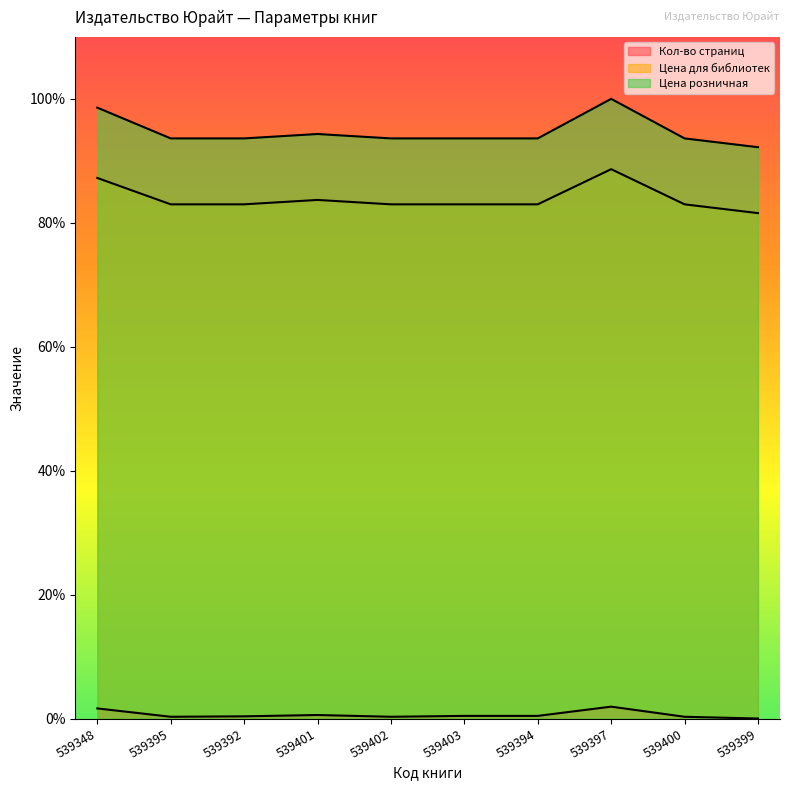

True or false: Цена розничная and Цена для библиотек intersect in this chart.

False